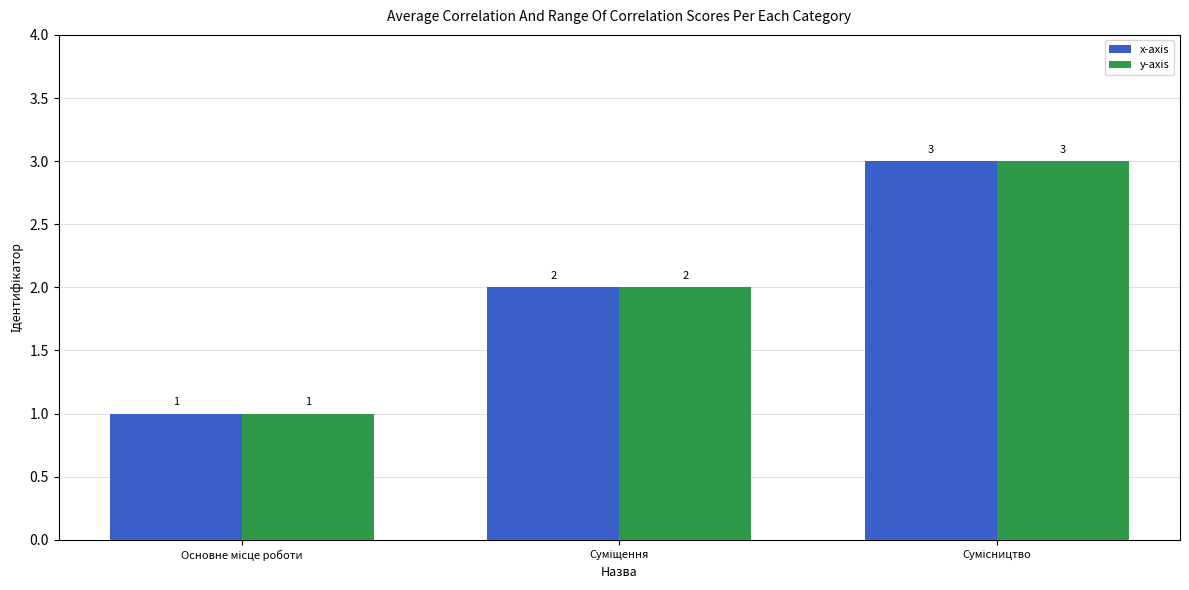

What is the sum of all x-axis values?

6